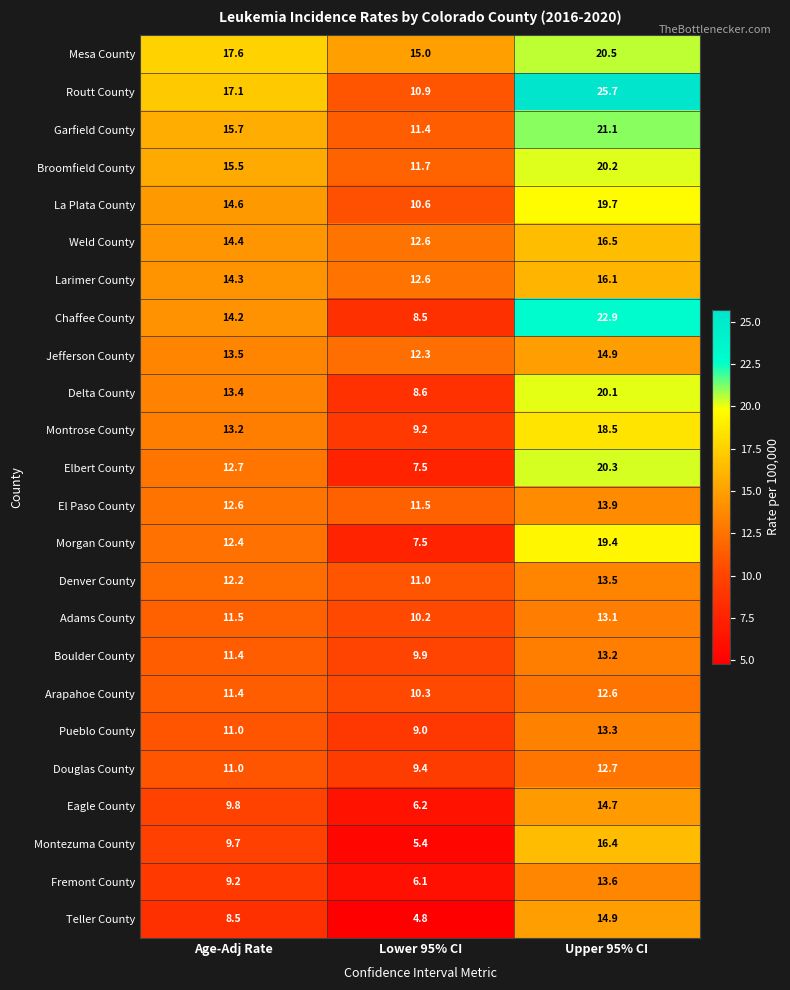

Where is Garfield County nearest to the value 16?

Age-Adj Rate